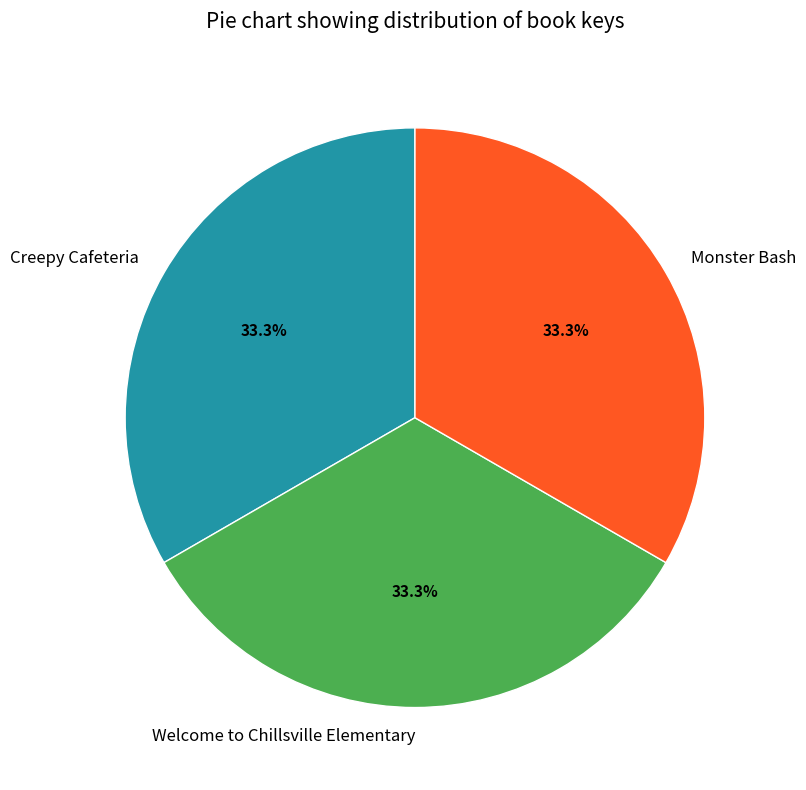

Approximately how many times larger is the value at Creepy Cafeteria compared to Welcome to Chillsville Elementary?

1.0